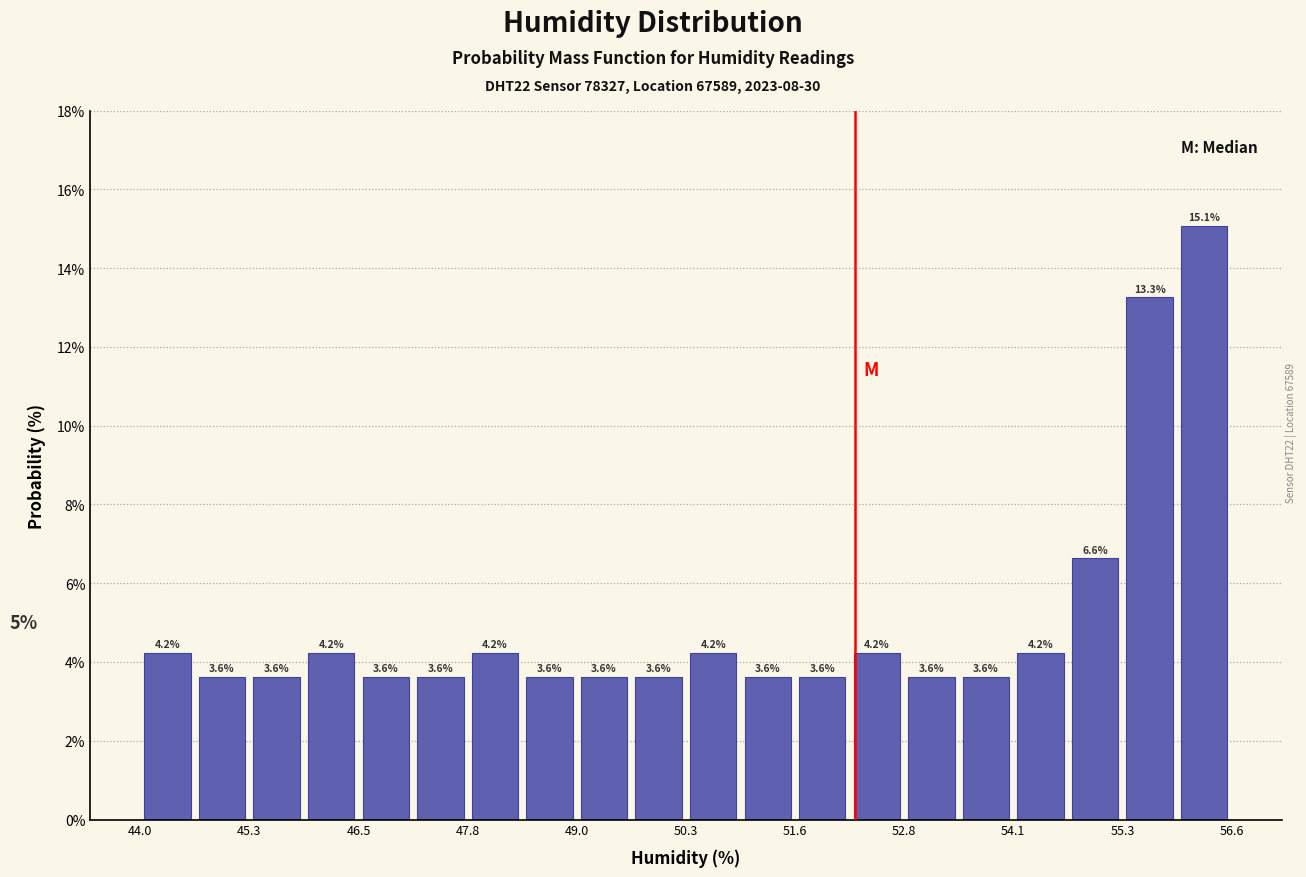

Read against the x-axis, roughly where is the centre of the tallest bar?

56.2